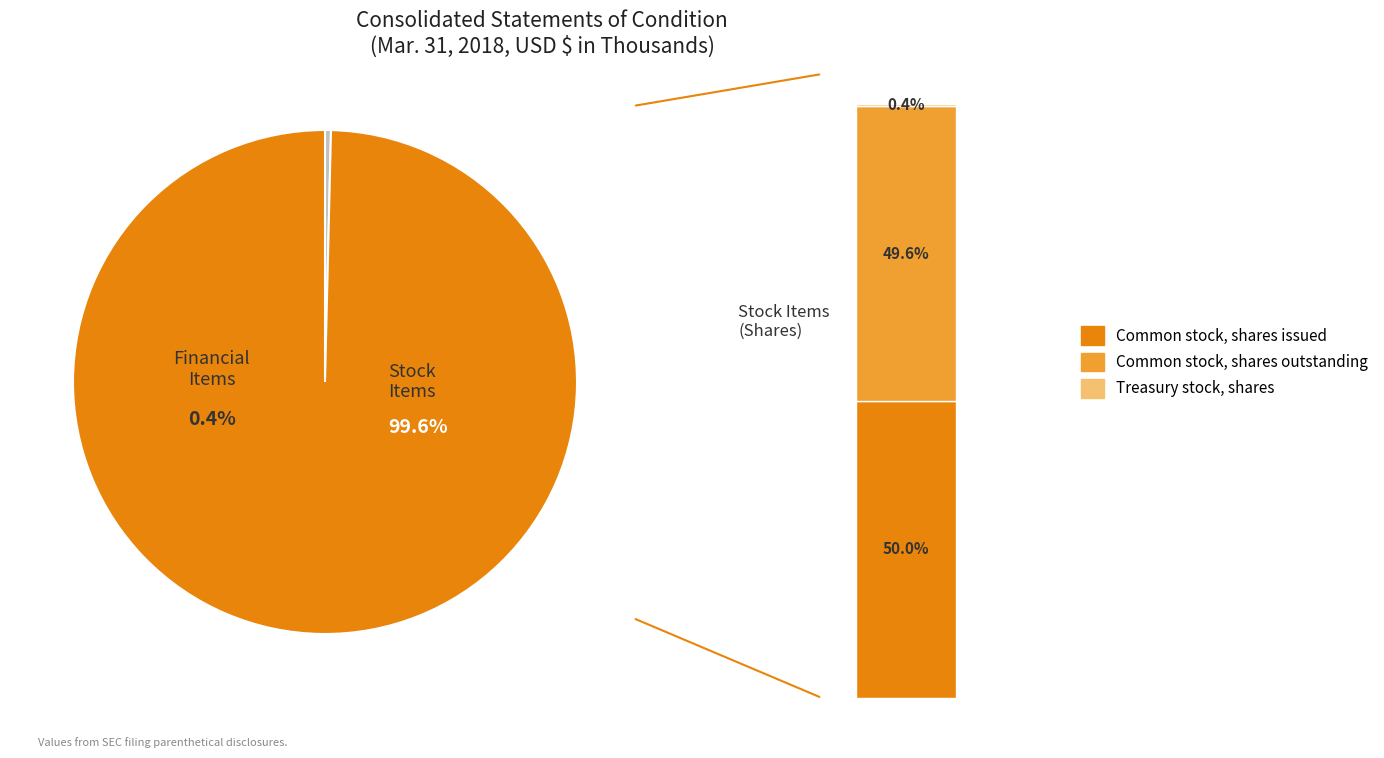

What is the change in value from Allowance for loan losses to Common stock, shares outstanding?

+7021123